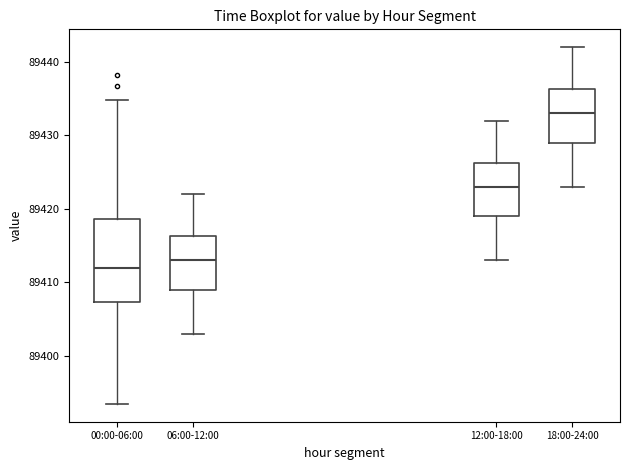

Which box has the highest median line?

18:00-24:00